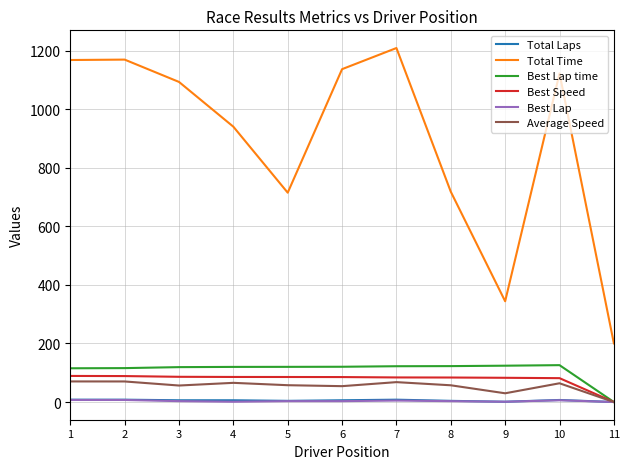

What is the difference between the maximum and minimum values in the Best Speed series?

89.1